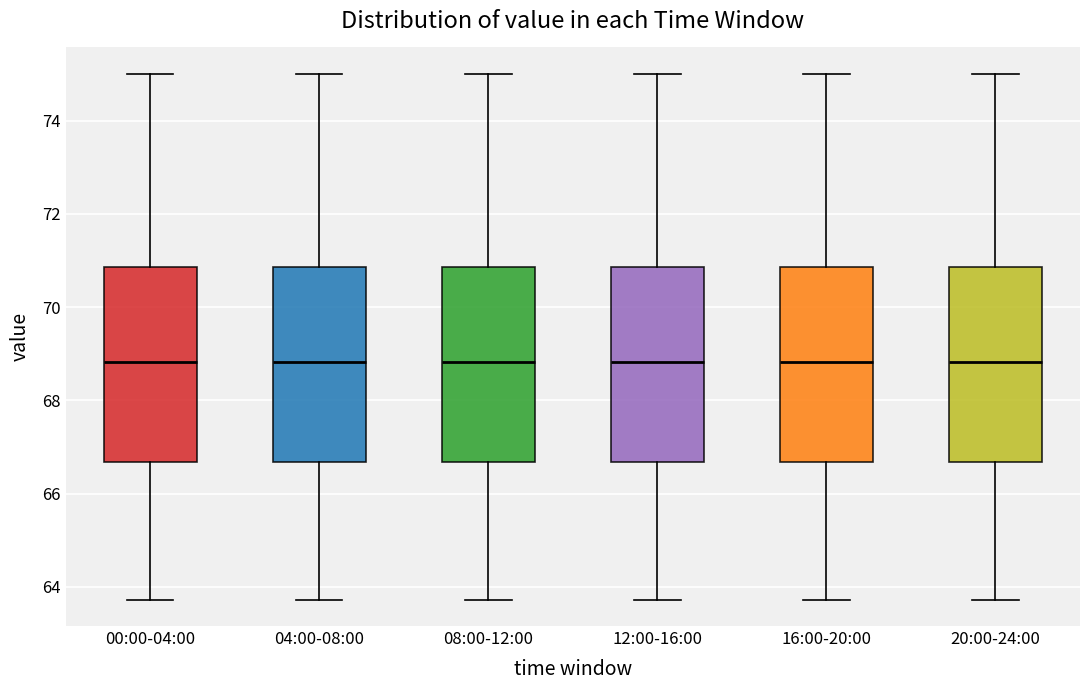

Reading left to right, read every box against the y-axis: the position of its median line, the range the box covers, and the ends of its whiskers. The values are not printed on the chart, so give them approximately, as read against the axis.

00:00-04:00: median 68.8, box 66.6 to 70.8, whiskers 63.8 to 75.0
04:00-08:00: median 68.8, box 66.6 to 70.8, whiskers 63.8 to 75.0
08:00-12:00: median 68.8, box 66.6 to 70.8, whiskers 63.8 to 75.0
12:00-16:00: median 68.8, box 66.6 to 70.8, whiskers 63.8 to 75.0
16:00-20:00: median 68.8, box 66.6 to 70.8, whiskers 63.8 to 75.0
20:00-24:00: median 68.8, box 66.6 to 70.8, whiskers 63.8 to 75.0